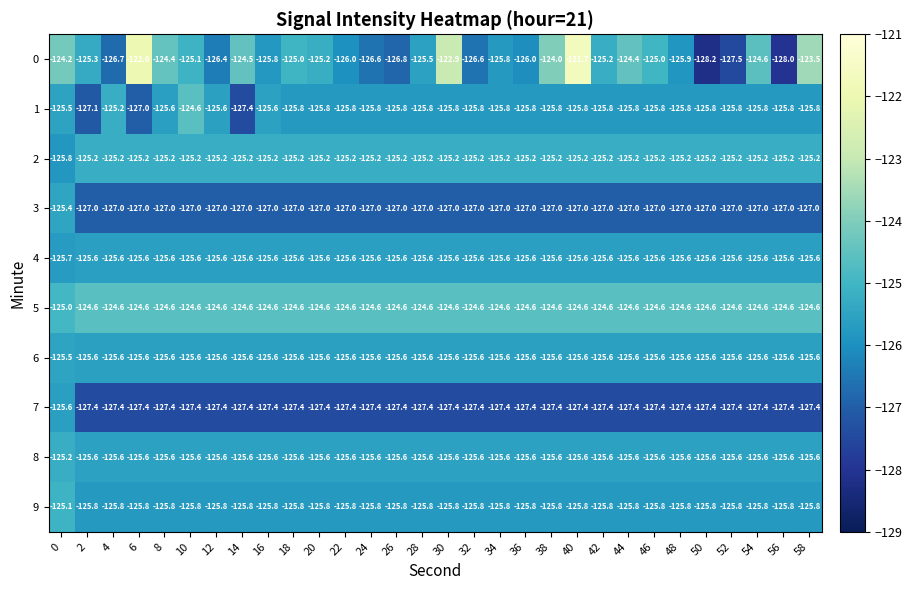

What is the difference between the highest and lowest values at 24?

2.8